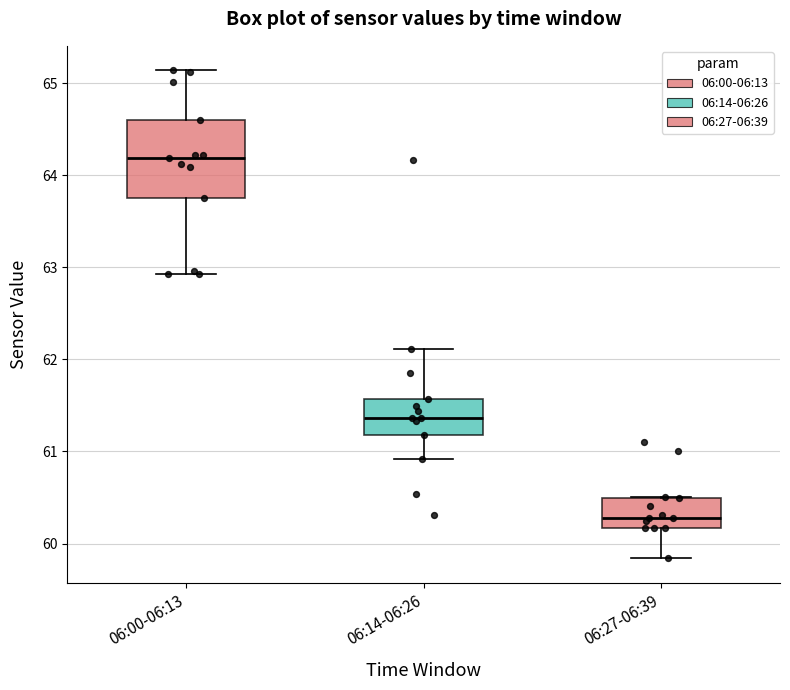

Reading left to right, transcribe this box plot: for each box, give where its median line is, the range the box spans, and where its two whiskers end, as read against the y-axis. The values are not printed on the chart, so give them approximately, as read against the axis.

06:00-06:13: median 64.2, box 63.8 to 64.6, whiskers 62.9 to 65.1
06:14-06:26: median 61.4, box 61.2 to 61.6, whiskers 60.9 to 62.1
06:27-06:39: median 60.3, box 60.2 to 60.5, whiskers 59.8 to 60.5